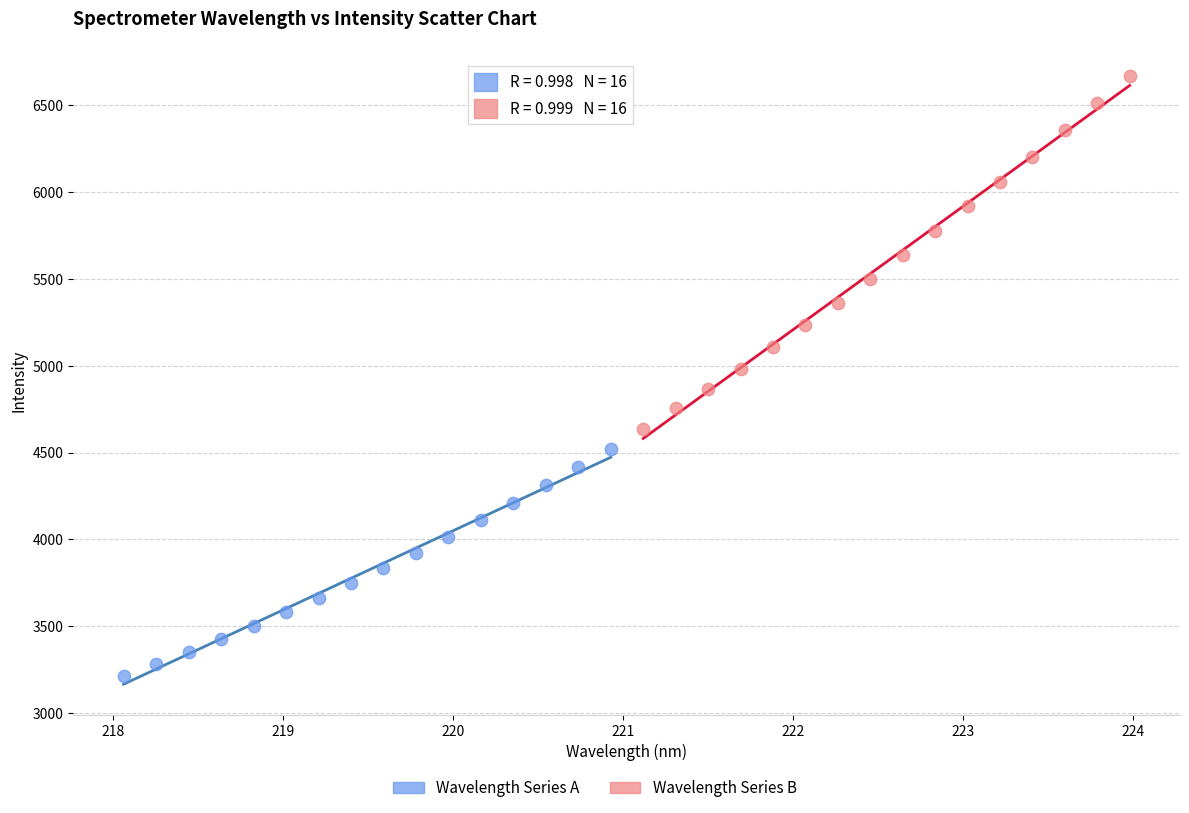

Which series reaches the minimum Y coordinate?

Wavelength Series A